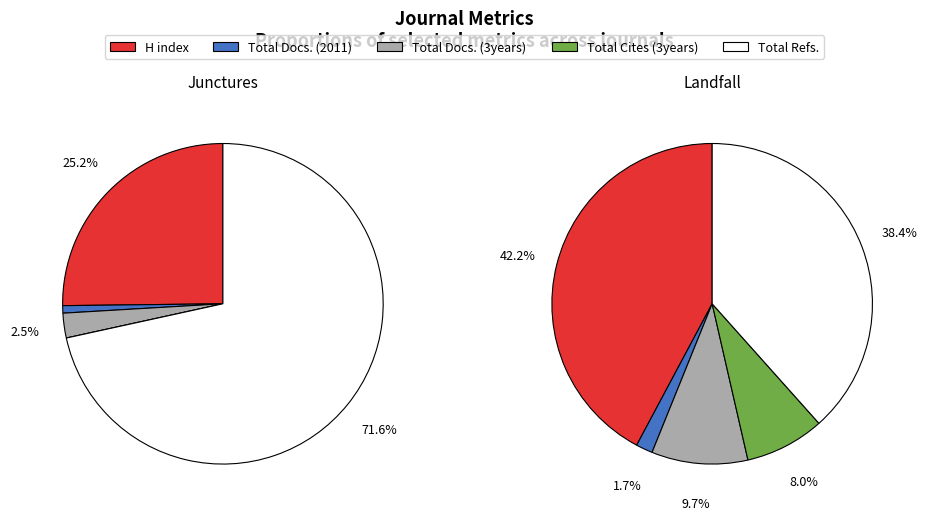

Between Junctures and Landfall, which is larger?

Junctures